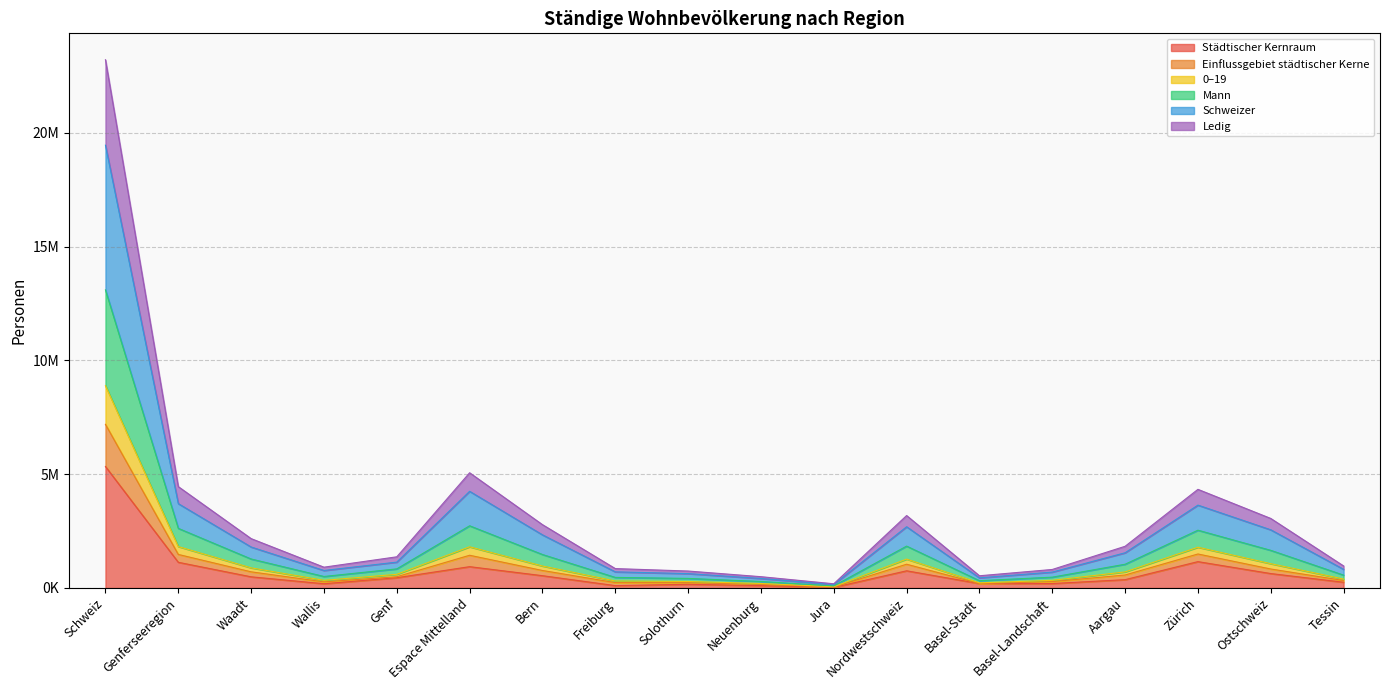

In Einflussgebiet städtischer Kerne, how many points are higher than both neighbors (excluding endpoints)?

3